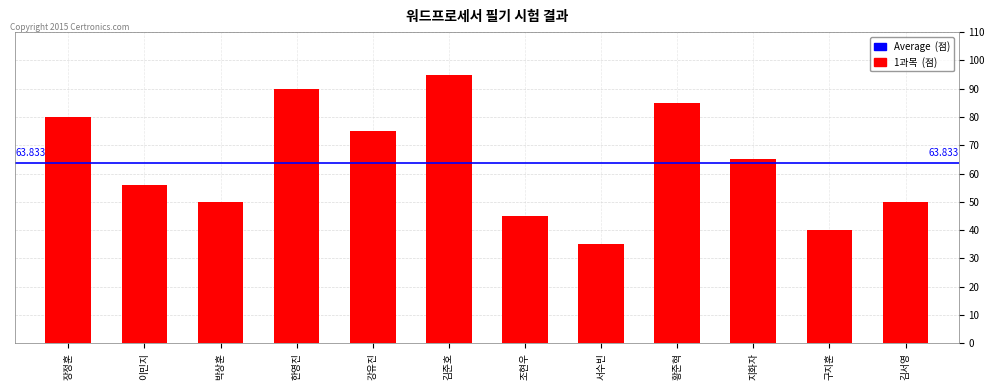

Which label corresponds to the largest value in the chart?

김준호